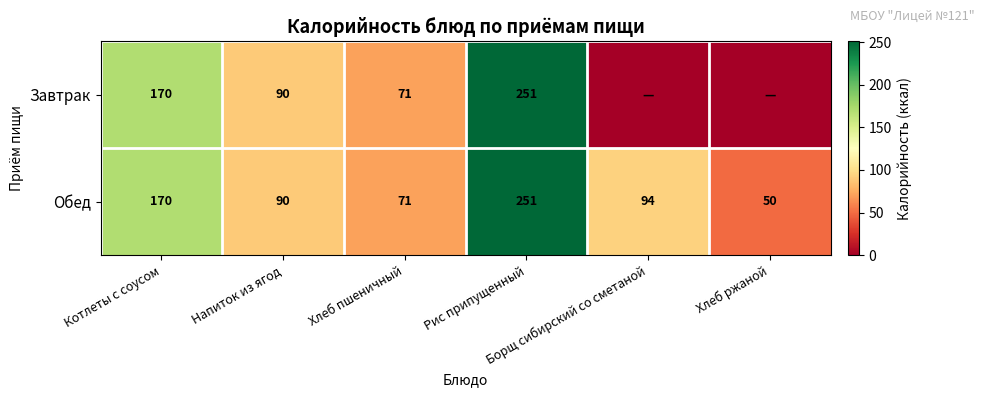

At which label does Обед first exceed 94?

Котлеты с соусом